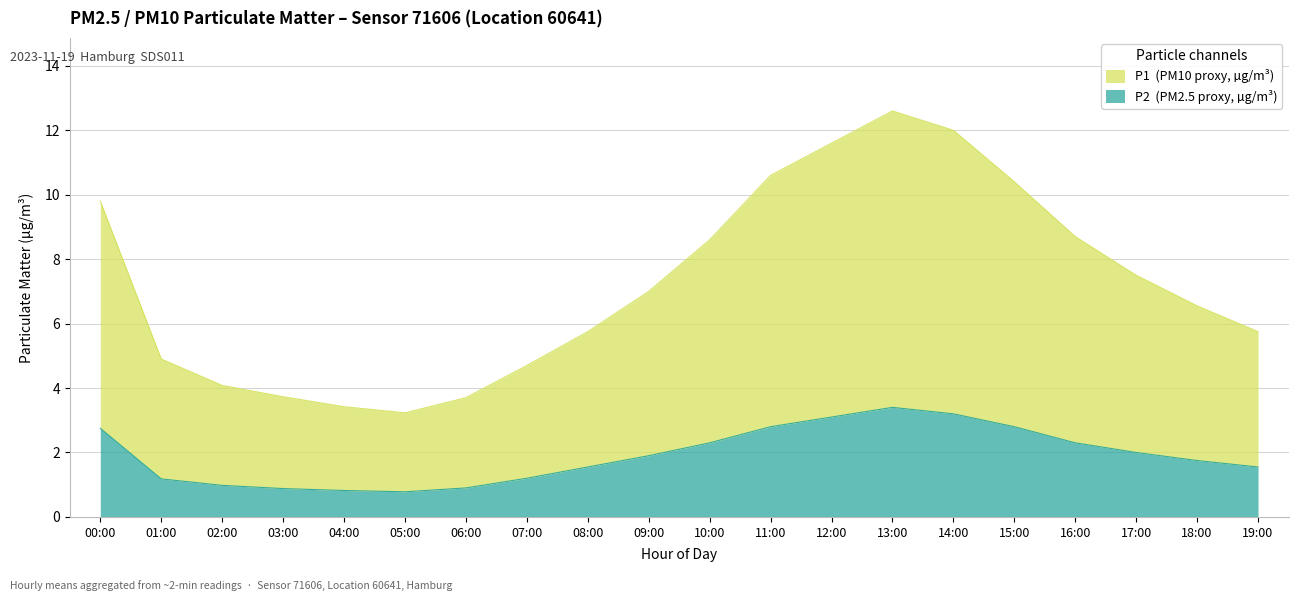

Is it true that P2 equals 2.4 at 19:00?

False